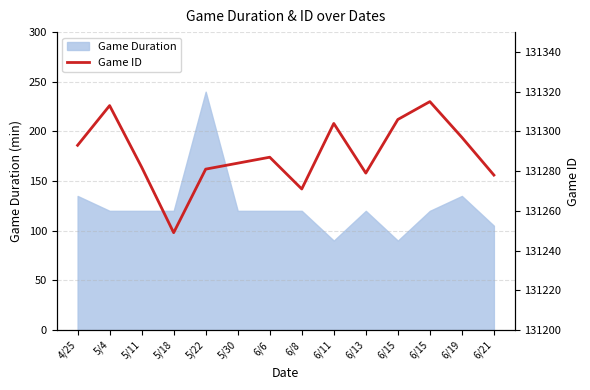

How many interior local peaks (higher than both neighbors) does the data have?

4